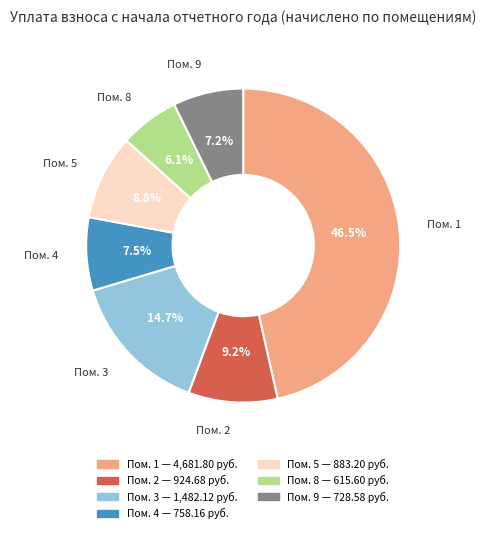

Count the number of slices in the pie.

7